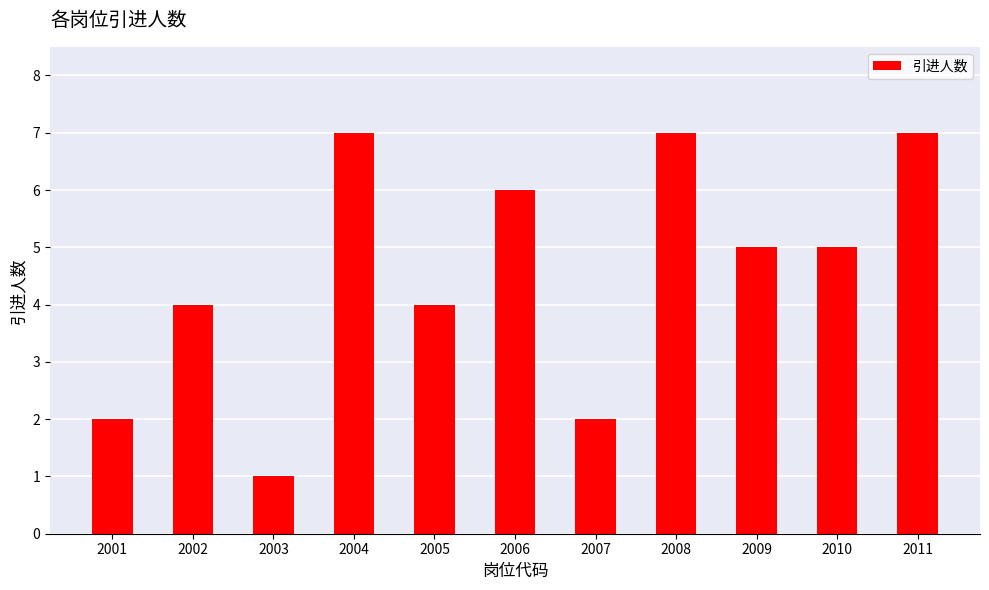

At which category does the chart reach its minimum across all series?

2003